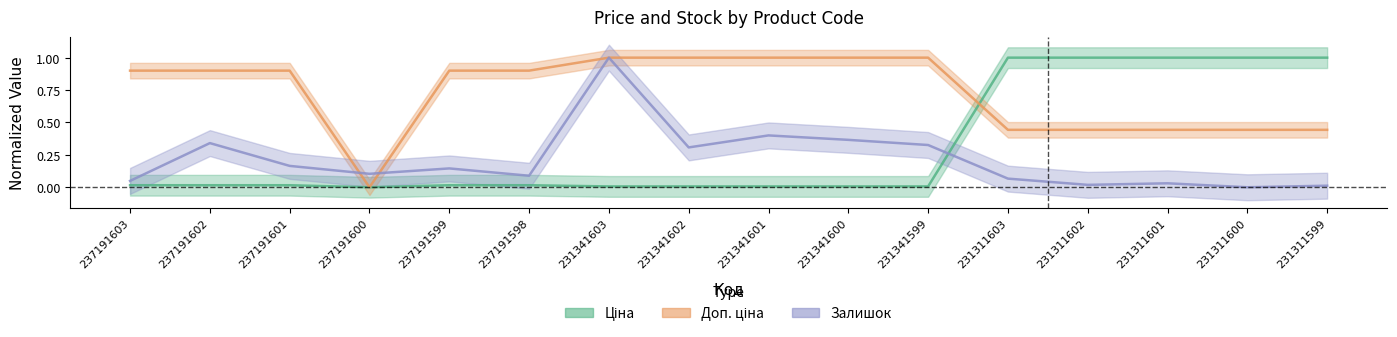

Reading right to left, extract all data points from this chart.

Ціна: 231311599=1.0	231311600=1.0	231311601=1.0	231311602=1.0	231311603=1.0	231341599=0.0	231341600=0.0	231341601=0.0	231341602=0.0	231341603=0.0	237191598=0.0	237191599=0.0	237191600=0.0	237191601=0.0	237191602=0.0	237191603=0.0
Доп. ціна: 231311599=0.4	231311600=0.4	231311601=0.4	231311602=0.4	231311603=0.4	231341599=1.0	231341600=1.0	231341601=1.0	231341602=1.0	231341603=1.0	237191598=0.9	237191599=0.9	237191600=0.0	237191601=0.9	237191602=0.9	237191603=0.9
Залишок: 231311599=0.0	231311600=0.0	231311601=0.0	231311602=0.0	231311603=0.1	231341599=0.3	231341600=0.4	231341601=0.4	231341602=0.3	231341603=1.0	237191598=0.1	237191599=0.1	237191600=0.1	237191601=0.2	237191602=0.3	237191603=0.0